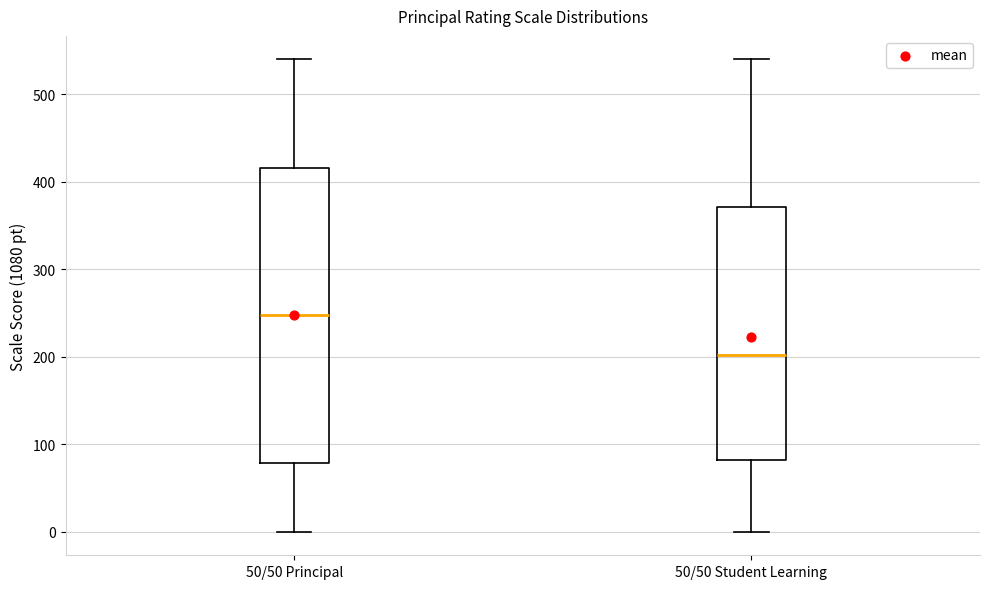

Which box has the highest median line?

50/50 Principal